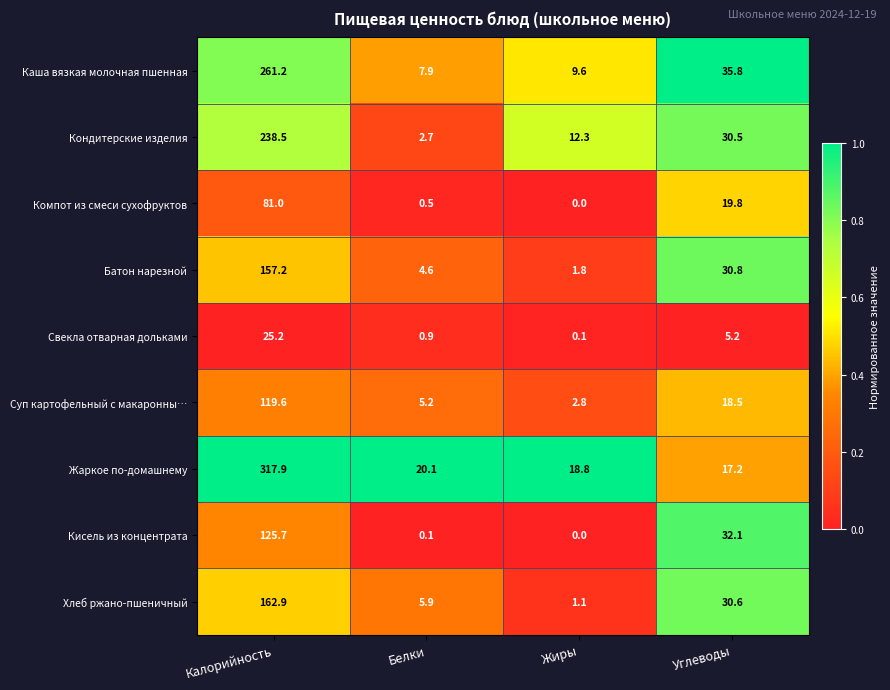

Rank the series at Калорийность from highest to lowest value.

Жаркое по-домашнему, Каша вязкая молочная пшенная, Кондитерские изделия, Хлеб ржано-пшеничный, Батон нарезной, Кисель из концентрата, Суп картофельный с макаронны…, Компот из смеси сухофруктов, Свекла отварная дольками